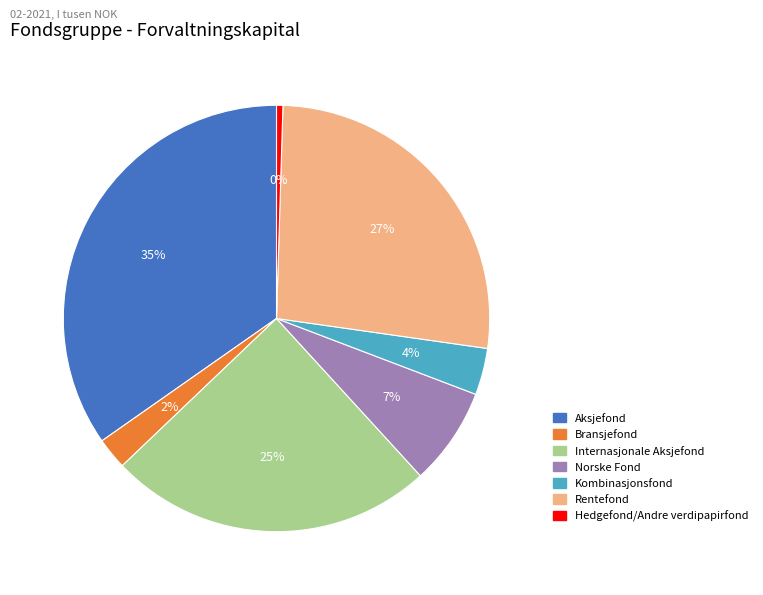

Rank the categories by value from lowest to highest.

Hedgefond/Andre verdipapirfond, Bransjefond, Kombinasjonsfond, Norske Fond, Internasjonale Aksjefond, Rentefond, Aksjefond